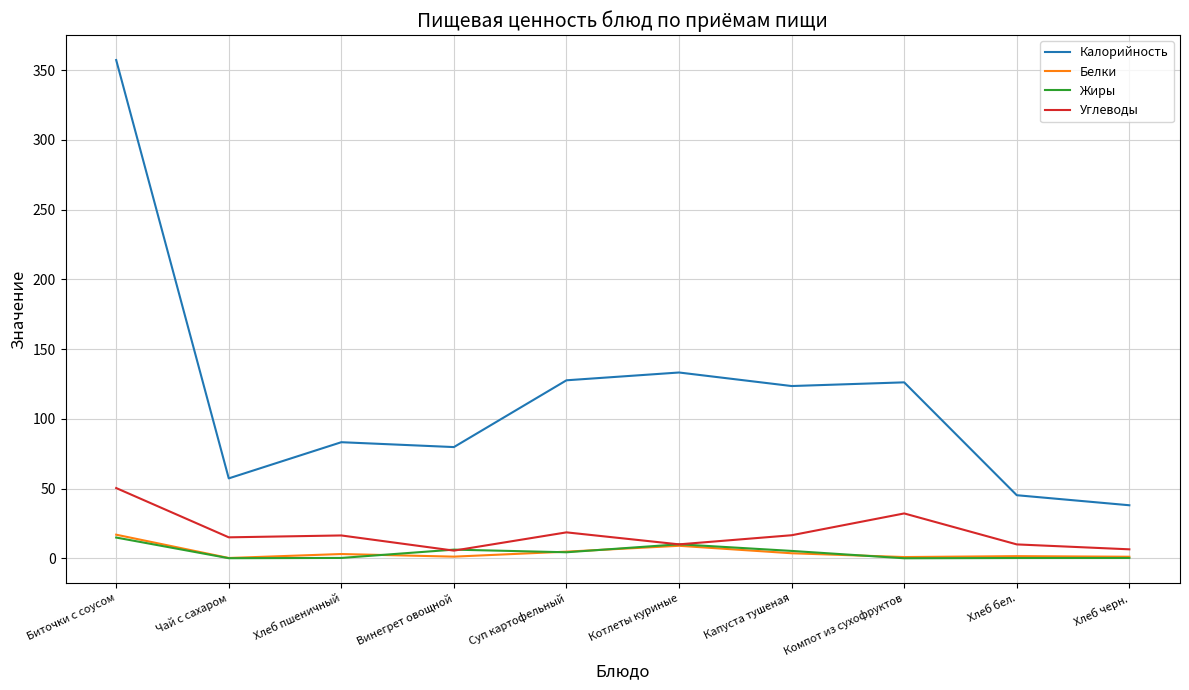

Between Капуста тушеная and Компот из сухофруктов, which series saw the biggest shift?

Углеводы